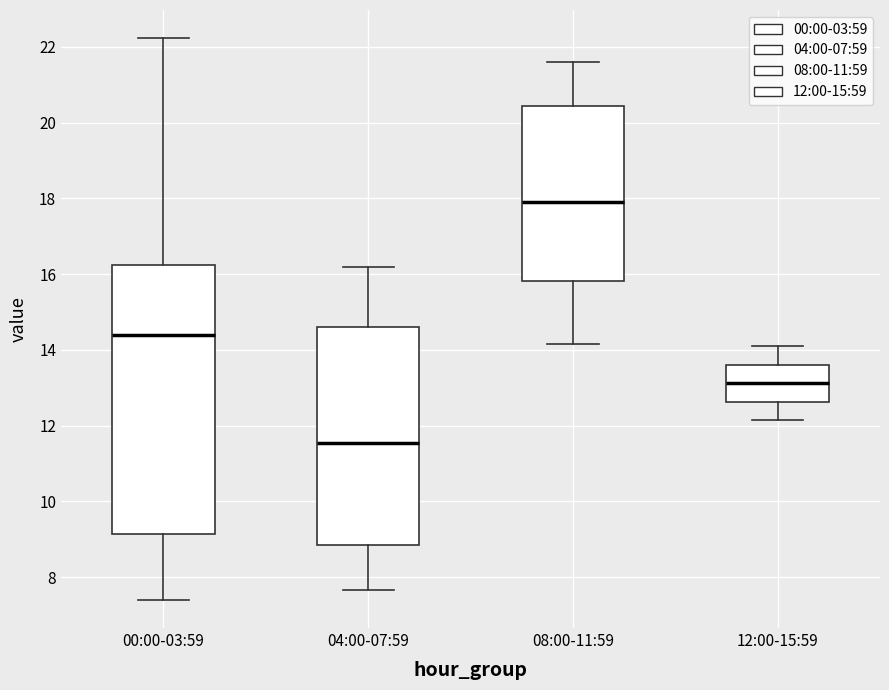

Which box's median line is the highest?

08:00-11:59